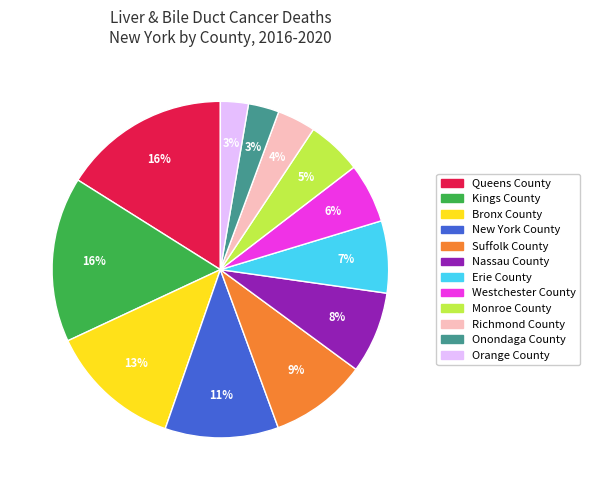

How many slices are in this pie chart?

12